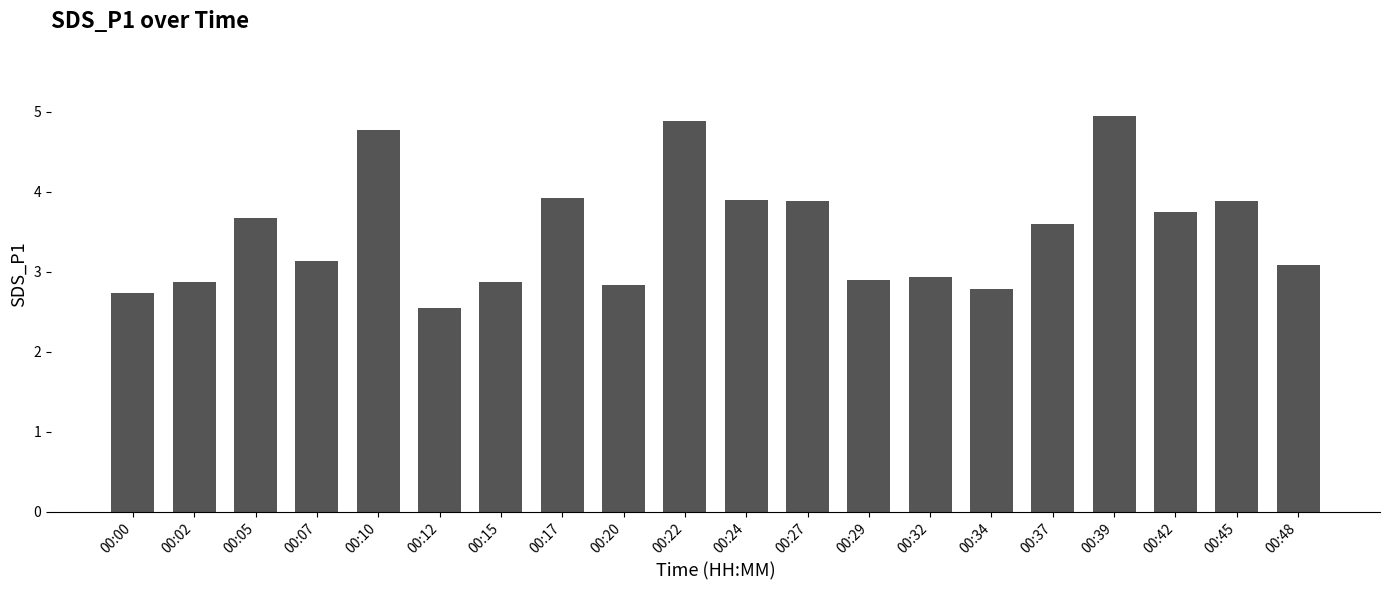

Is it true that the value at 00:12 is 0.6?

False